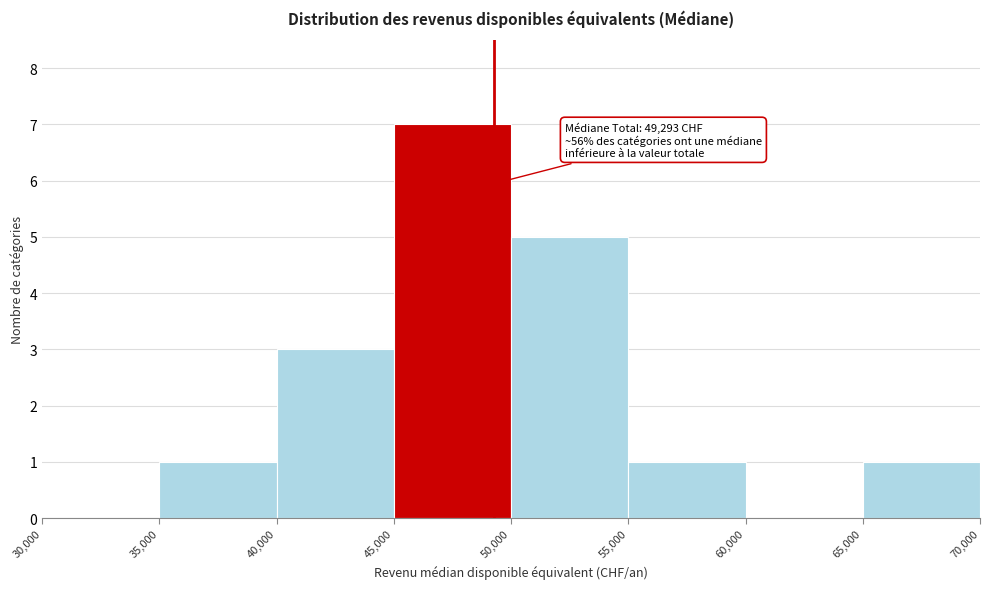

Over which range of the x-axis is the bar tallest?

45,000 to 50,000